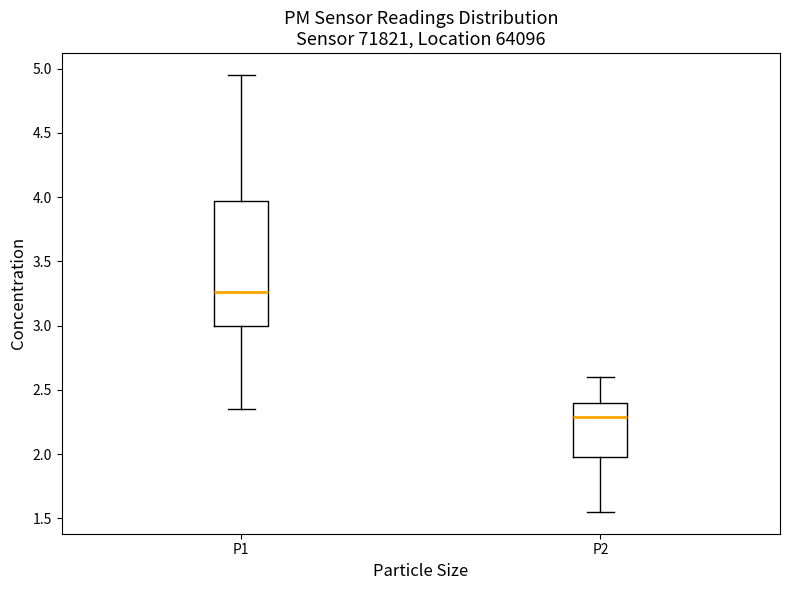

Which box is the tallest, from its lower edge to its upper edge?

P1